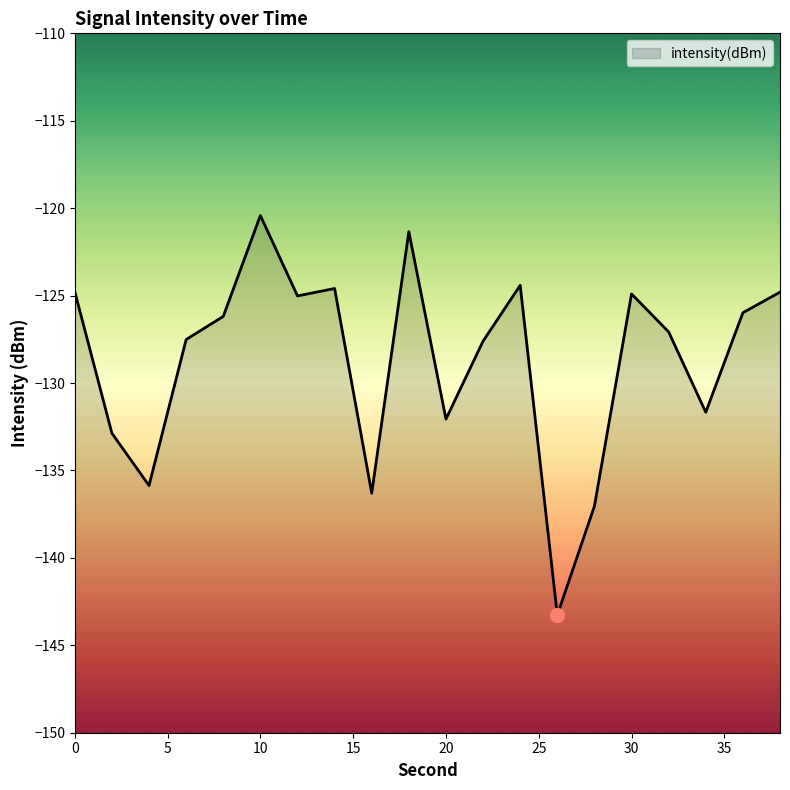

How many categories are shown in the chart?

20